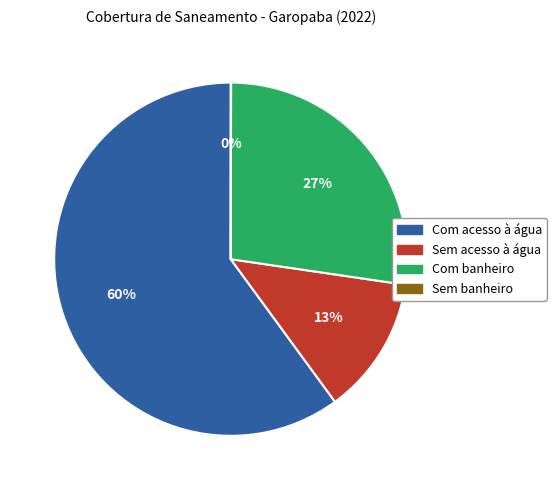

Which slice represents more than half of the pie?

Com acesso à água